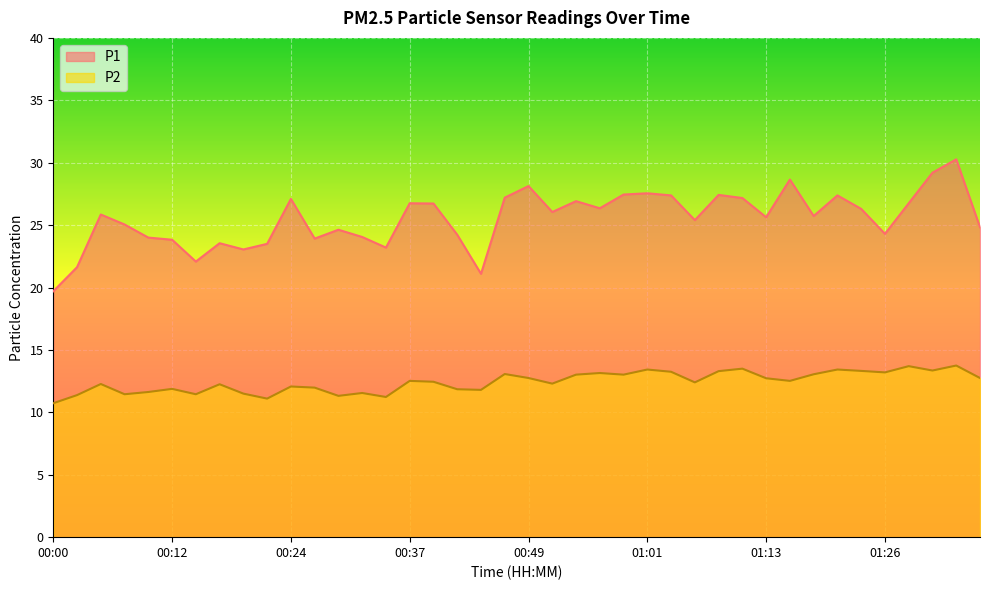

In P2, how many points are higher than both neighbors (excluding endpoints)?

13